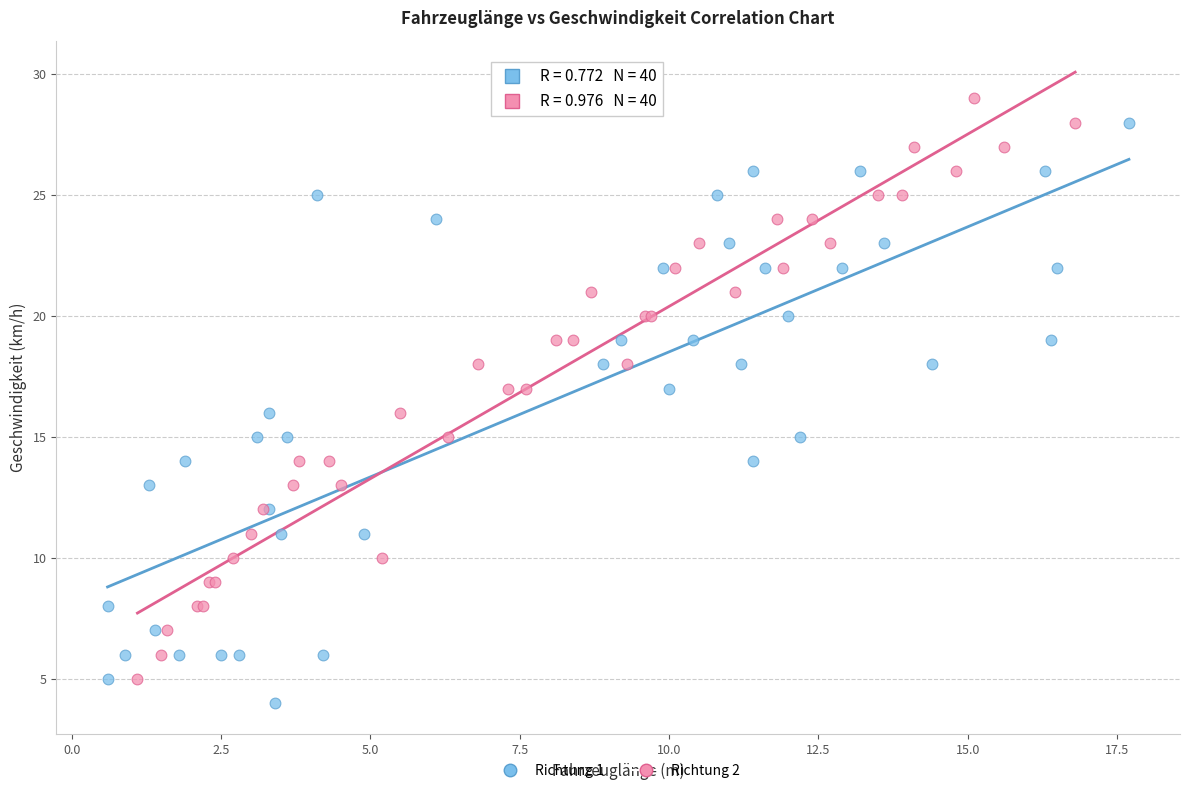

What are all the series names shown in the legend?

Richtung 1, Richtung 2